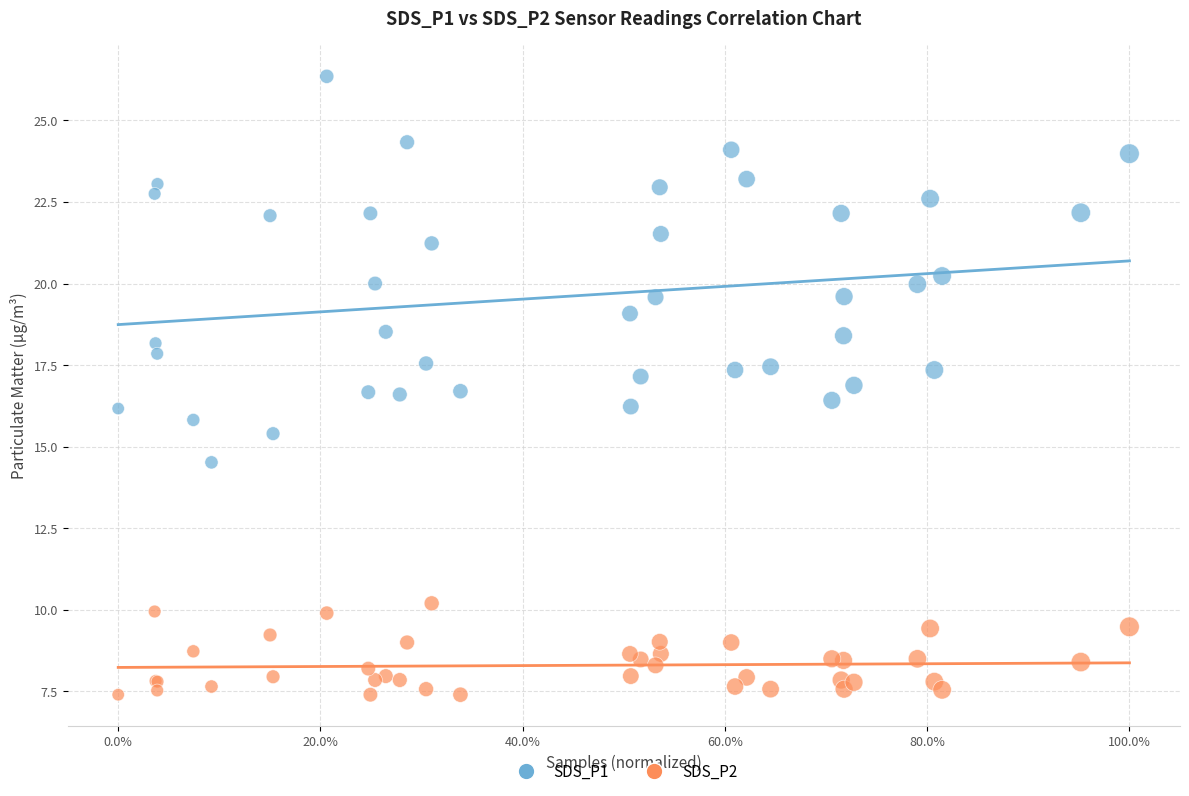

What are all the series names shown in the legend?

SDS_P1, SDS_P2